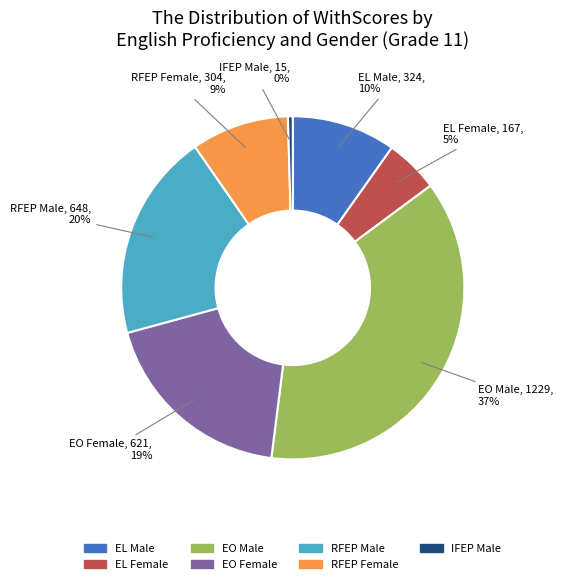

Is it true that EL Male is 16% of the pie?

False